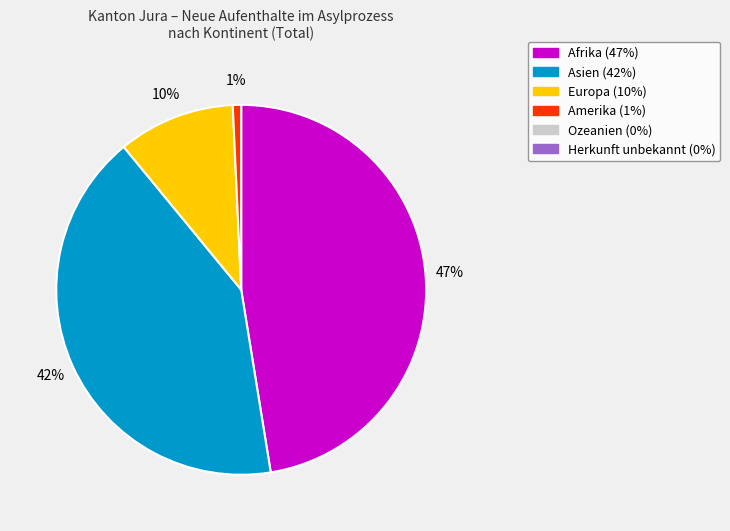

Is there any slice that represents more than half of the pie?

No